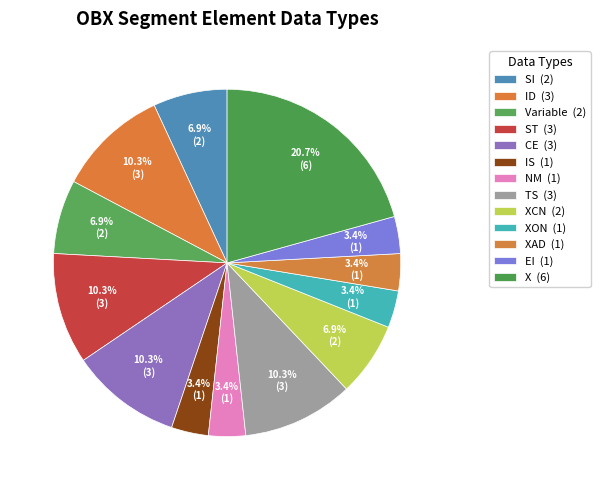

Count the number of slices in the pie.

13